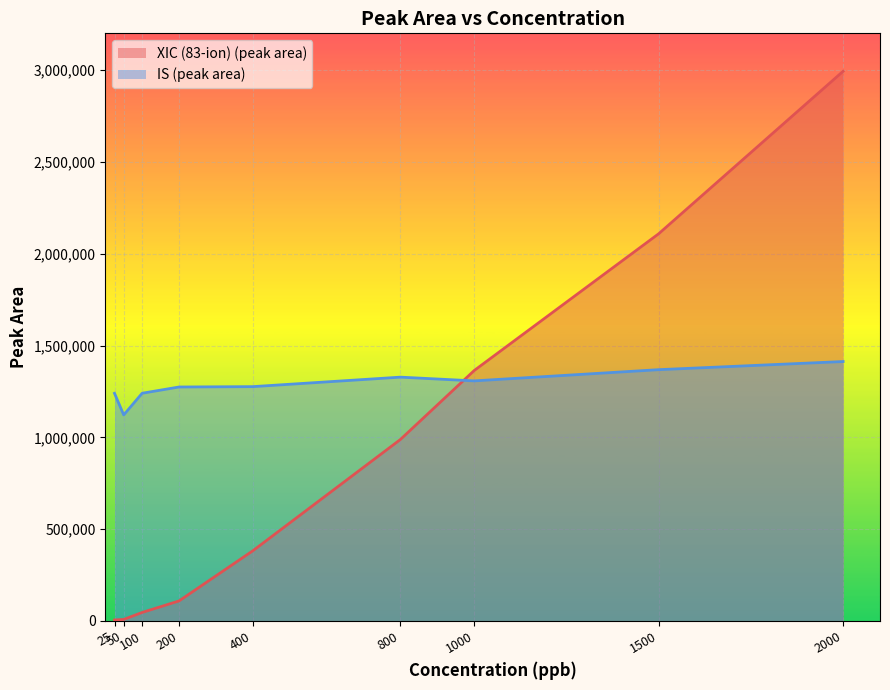

Which series ends up on top after the final intersection of XIC (83-ion) (peak area) and IS (peak area)?

XIC (83-ion) (peak area)